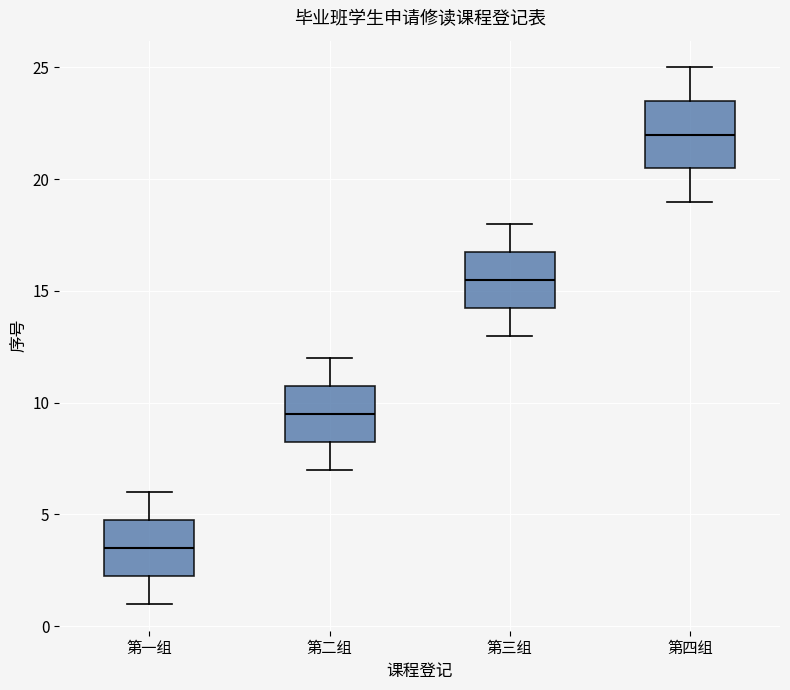

Reading left to right, read every box against the y-axis: the position of its median line, the range the box covers, and the ends of its whiskers. The values are not printed on the chart, so give them approximately, as read against the axis.

第一组: median 3.5, box 2.5 to 5.0, whiskers 1.0 to 6.0
第二组: median 9.5, box 8.5 to 11.0, whiskers 7.0 to 12.0
第三组: median 15.5, box 14.5 to 17.0, whiskers 13.0 to 18.0
第四组: median 22.0, box 20.5 to 23.5, whiskers 19.0 to 25.0